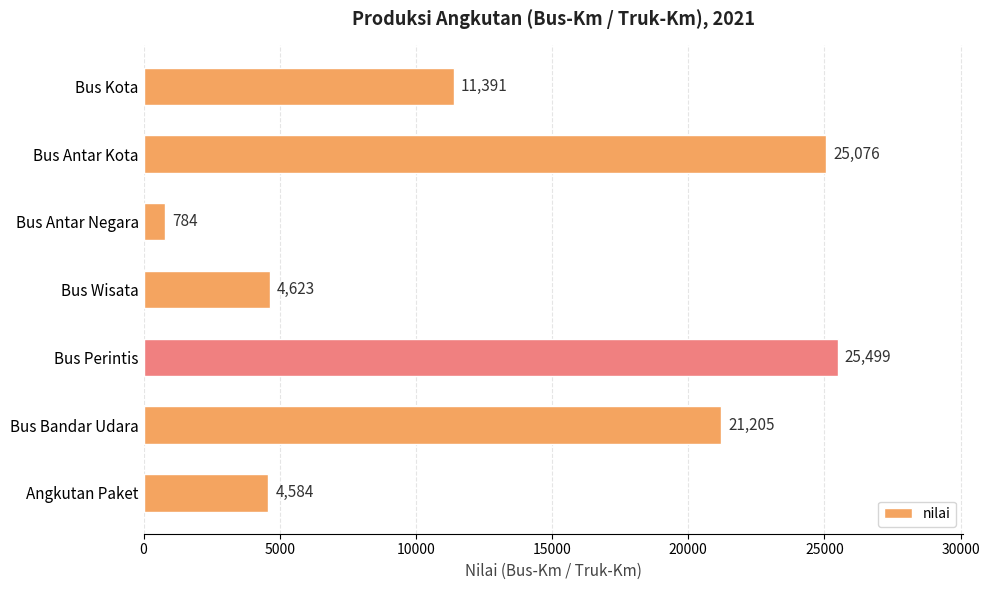

What position from the bottom is Bus Antar Kota?

6